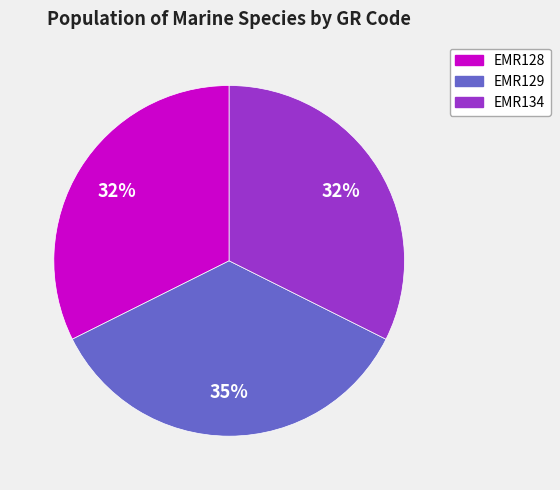

How many segments does this pie chart have?

3